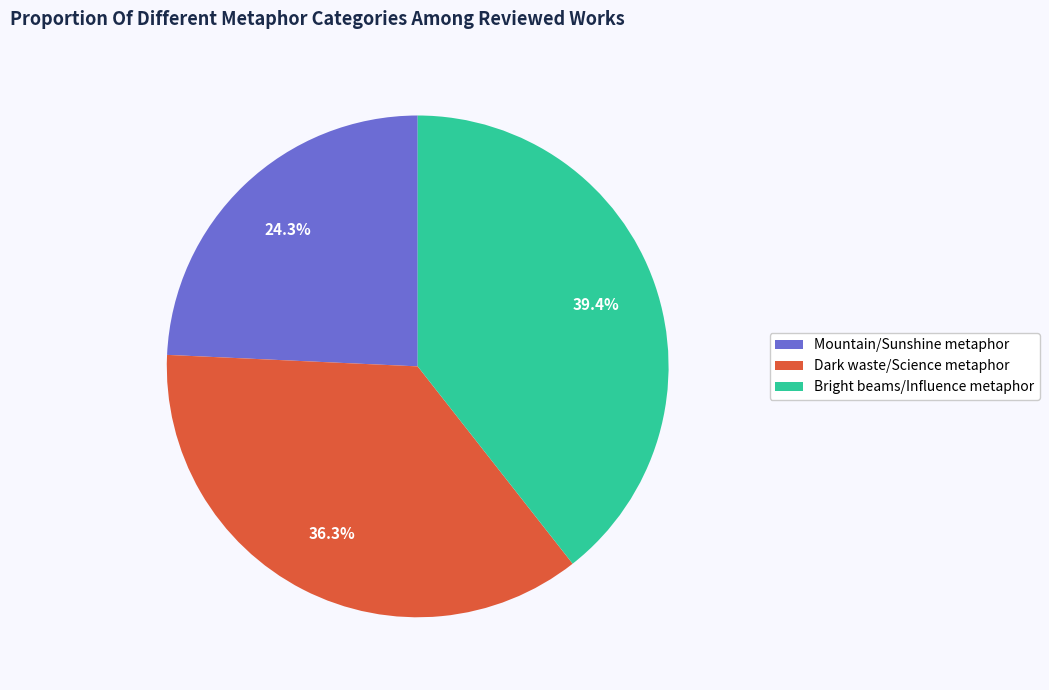

How many slices are in this pie chart?

3